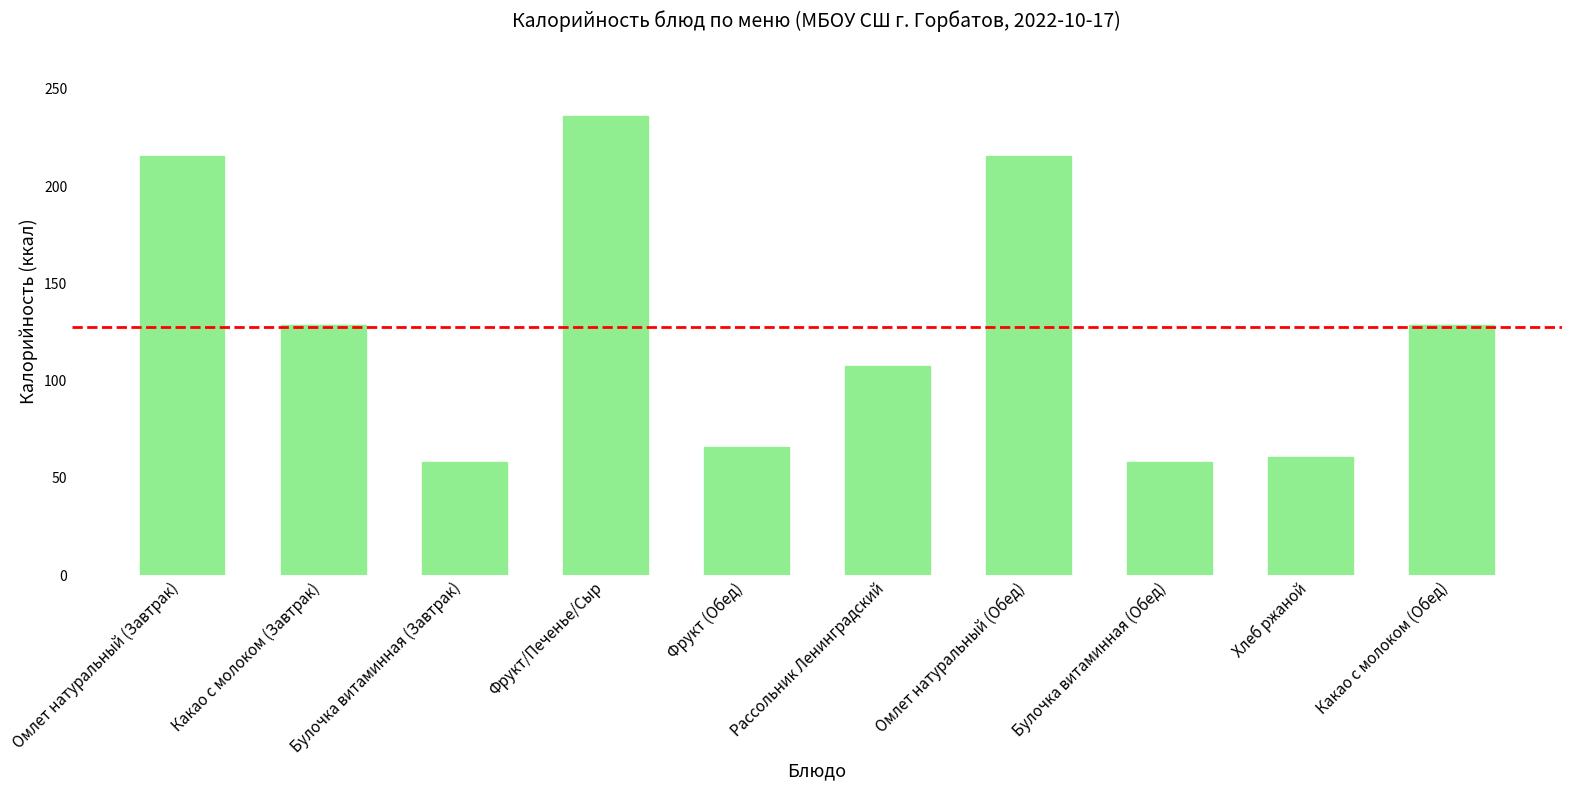

How many values exceed 128?

5